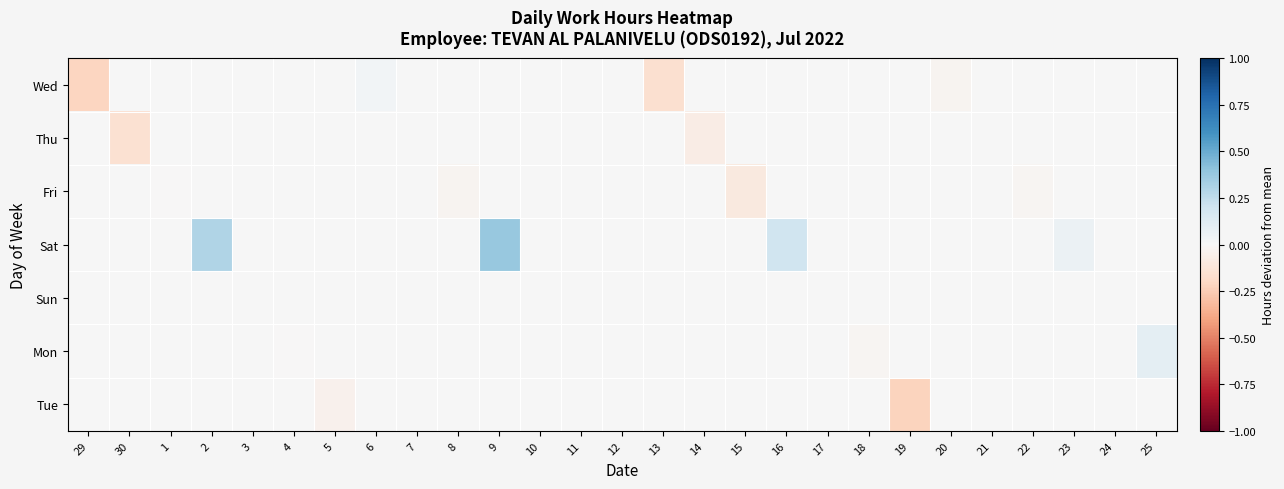

Which category has the lowest value across all series?

19